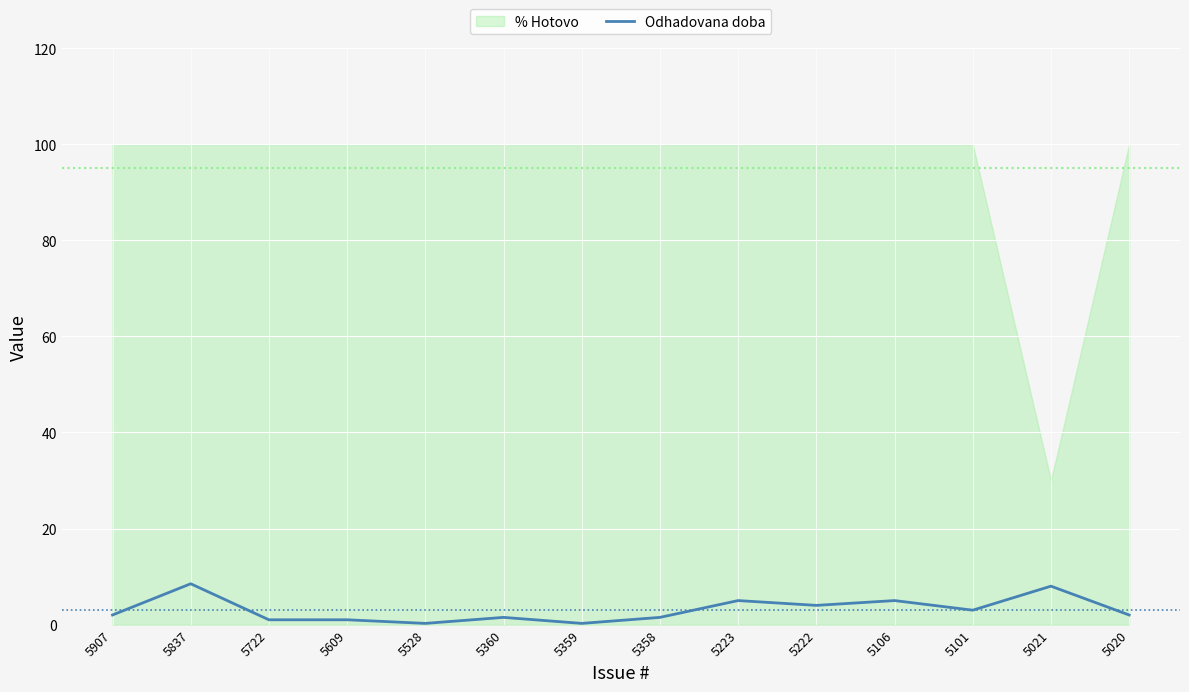

Reading right to left, list all the values displayed in this chart.

5020=2.0	5021=8.0	5101=3.0	5106=5.0	5222=4.0	5223=5.0	5358=1.5	5359=0.2	5360=1.5	5528=0.2	5609=1.0	5722=1.0	5837=8.5	5907=2.0